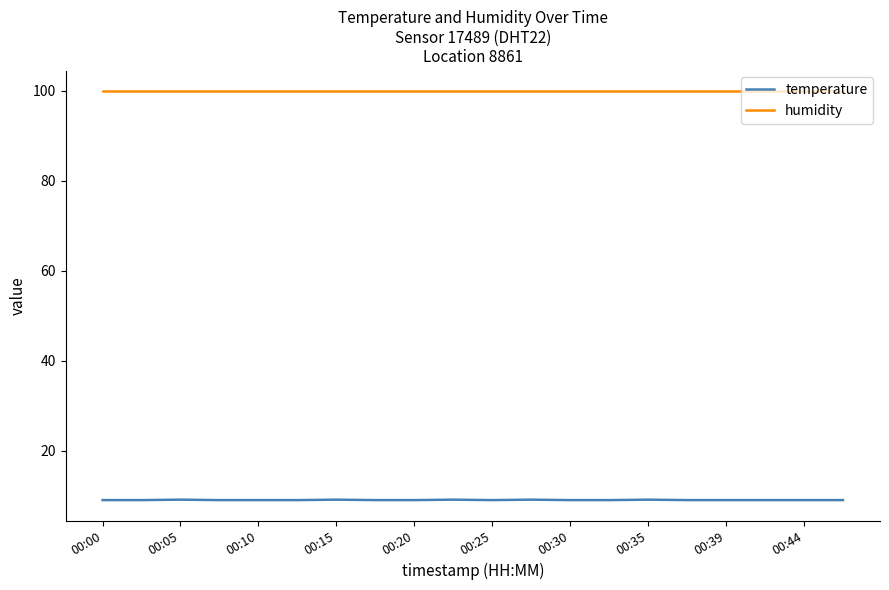

True or false: humidity and temperature cross at least once.

False